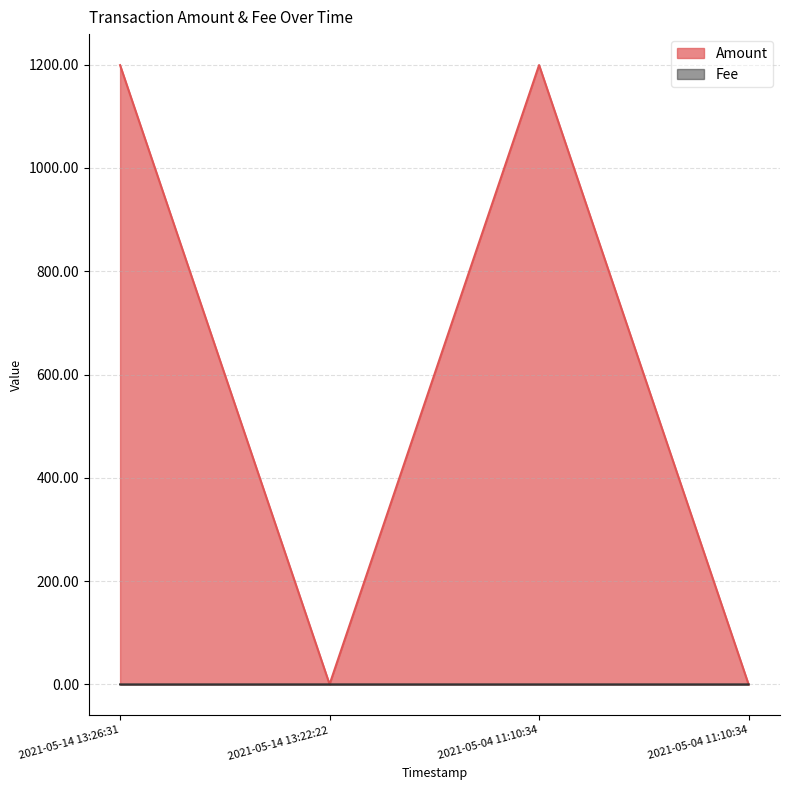

Which series ends up on top after the final intersection of Amount and Fee?

Fee